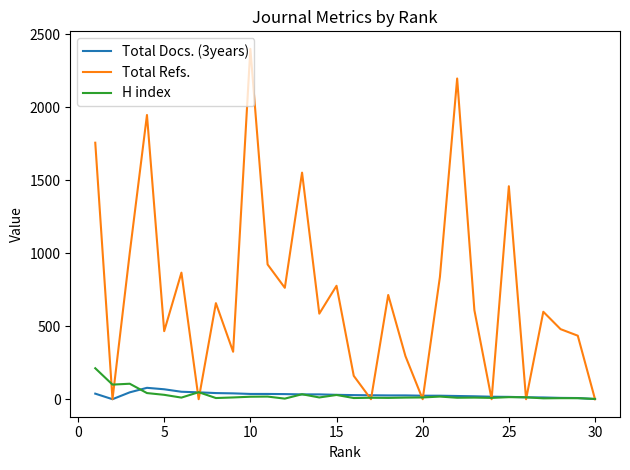

Rank the series by their maximum value, from lowest to highest.

Total Docs. (3years), H index, Total Refs.